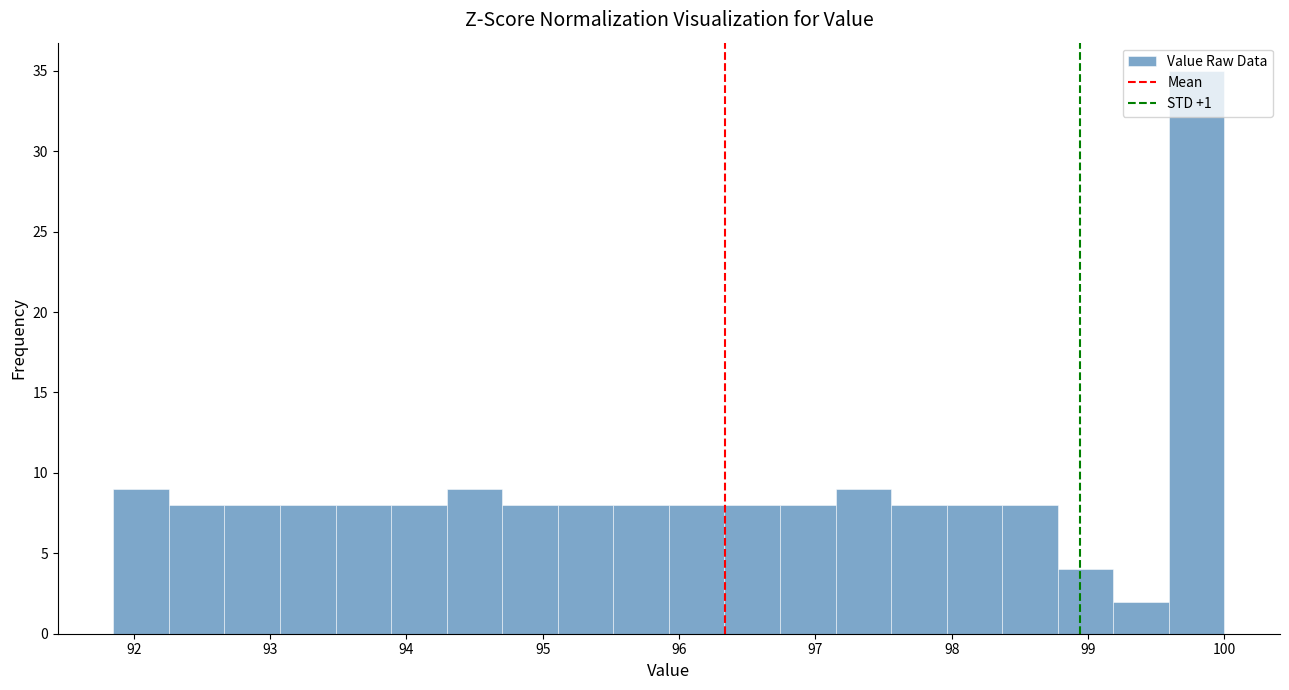

Over which range of the x-axis is the bar tallest?

99.6 to 100.0